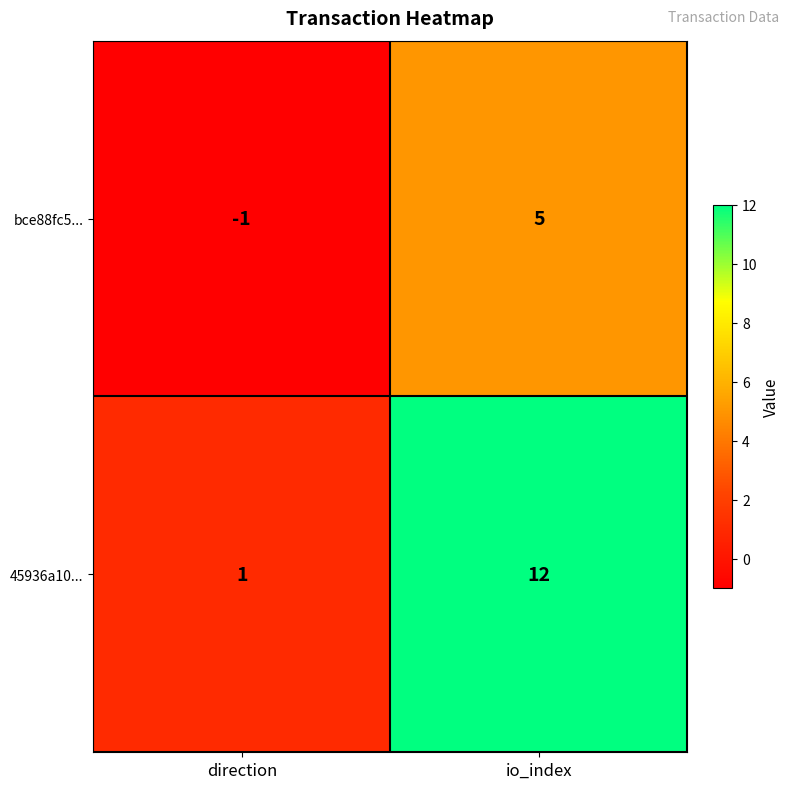

What is the approximate value of 45936a10... at io_index, to the nearest 5?

10